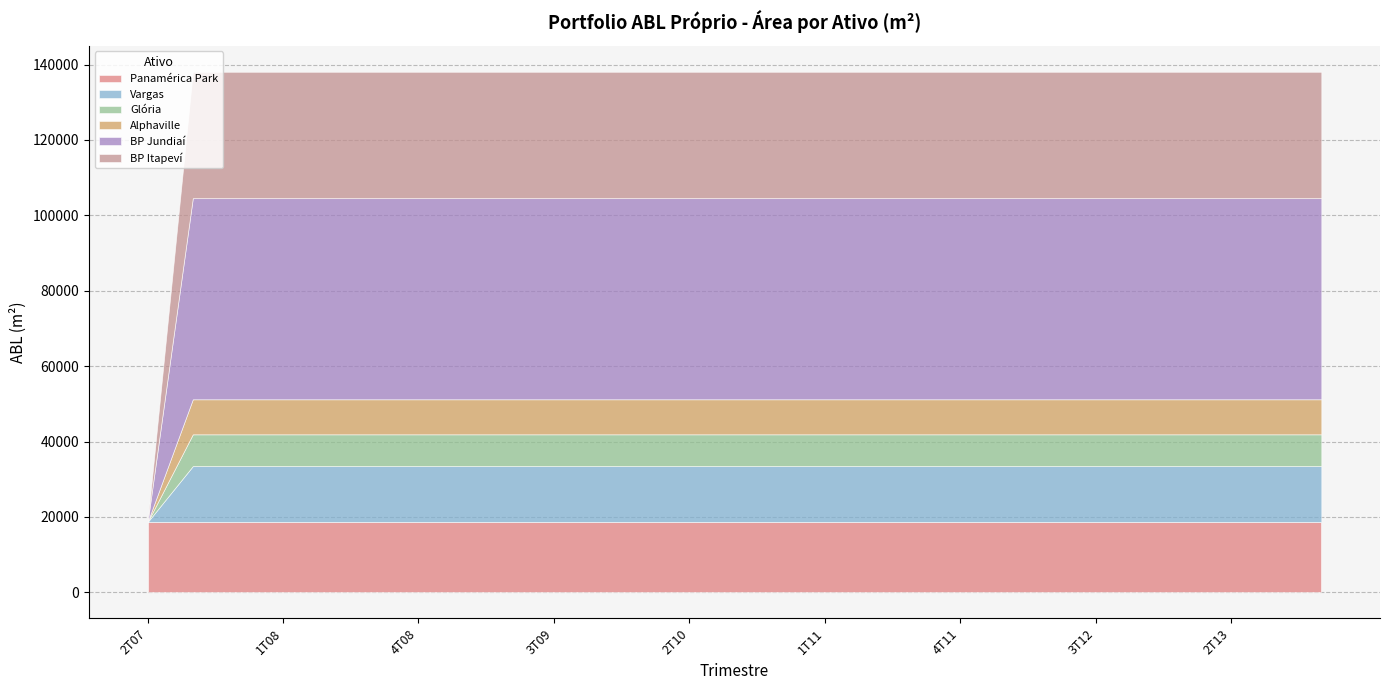

What is the average value of the Alphaville series?

8947.5